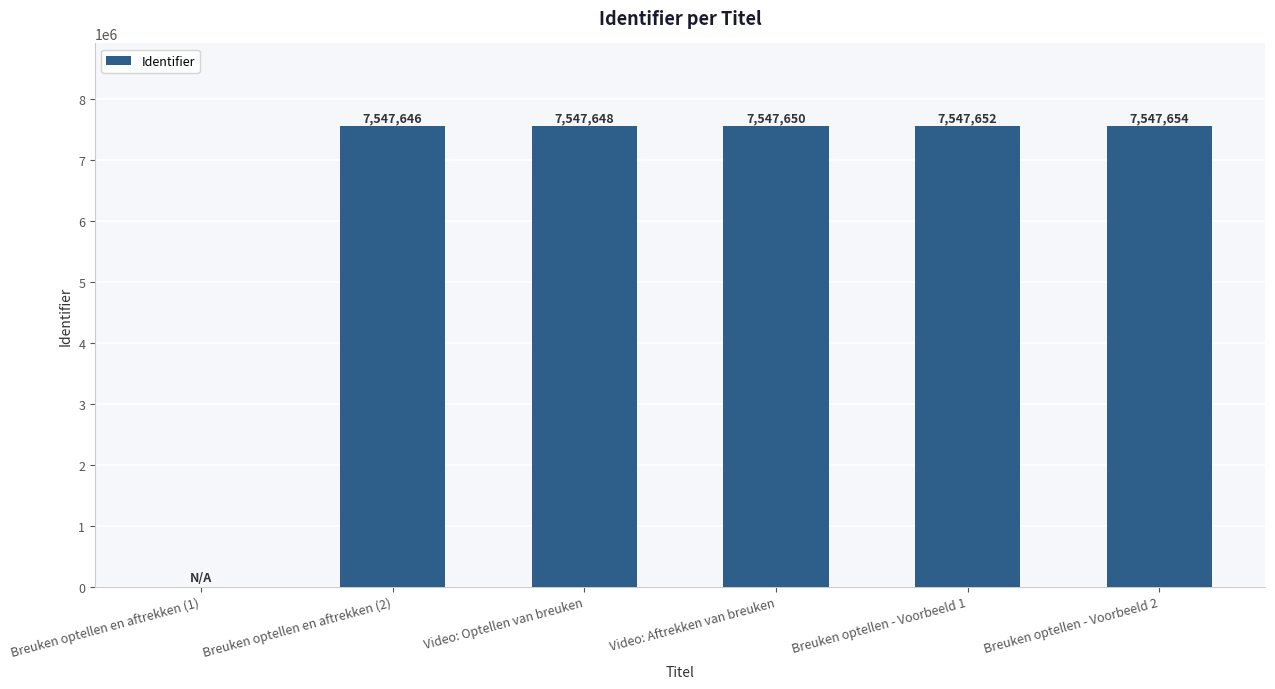

True or false: the data shows 10738341 at Breuken optellen - Voorbeeld 2.

False